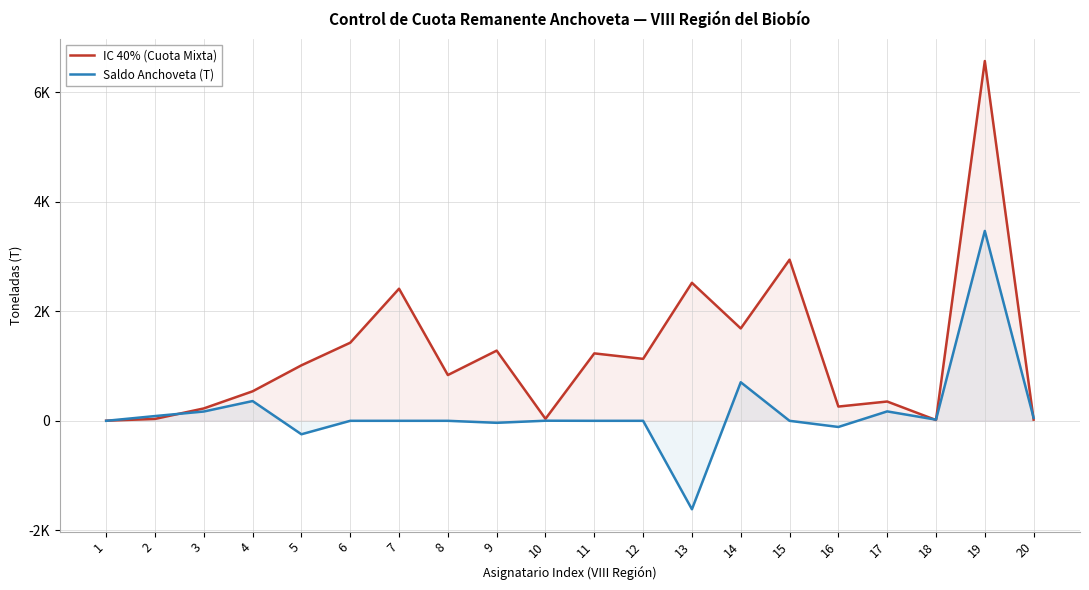

Which has a higher value, 10 or 13?

13